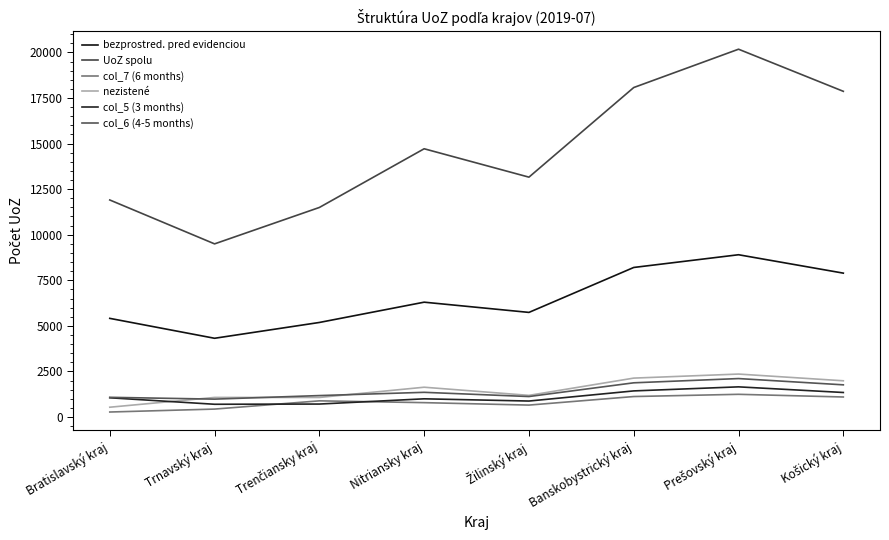

What is the minimum value for UoZ spolu?

9497